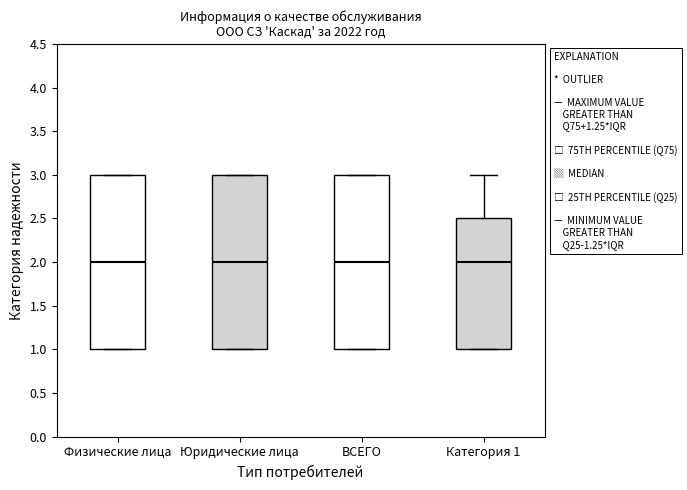

Reading left to right, read every box against the y-axis: the position of its median line, the range the box covers, and the ends of its whiskers. The values are not printed on the chart, so give them approximately, as read against the axis.

Физические лица: median 2.0, box 1.0 to 3.0, whiskers 1.0 to 3.0
Юридические лица: median 2.0, box 1.0 to 3.0, whiskers 1.0 to 3.0
ВСЕГО: median 2.0, box 1.0 to 3.0, whiskers 1.0 to 3.0
Категория 1: median 2.0, box 1.0 to 2.5, whiskers 1.0 to 3.0